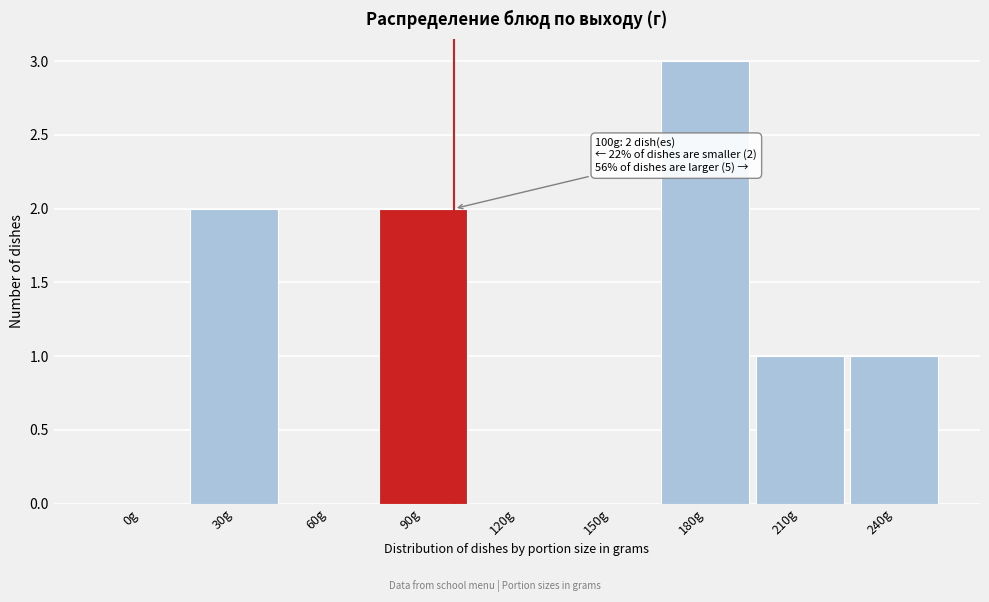

Reading left to right, what are all the values shown in this chart?

0g=0	30g=2	60g=0	90g=2	120g=0	150g=0	180g=3	210g=1	240g=1